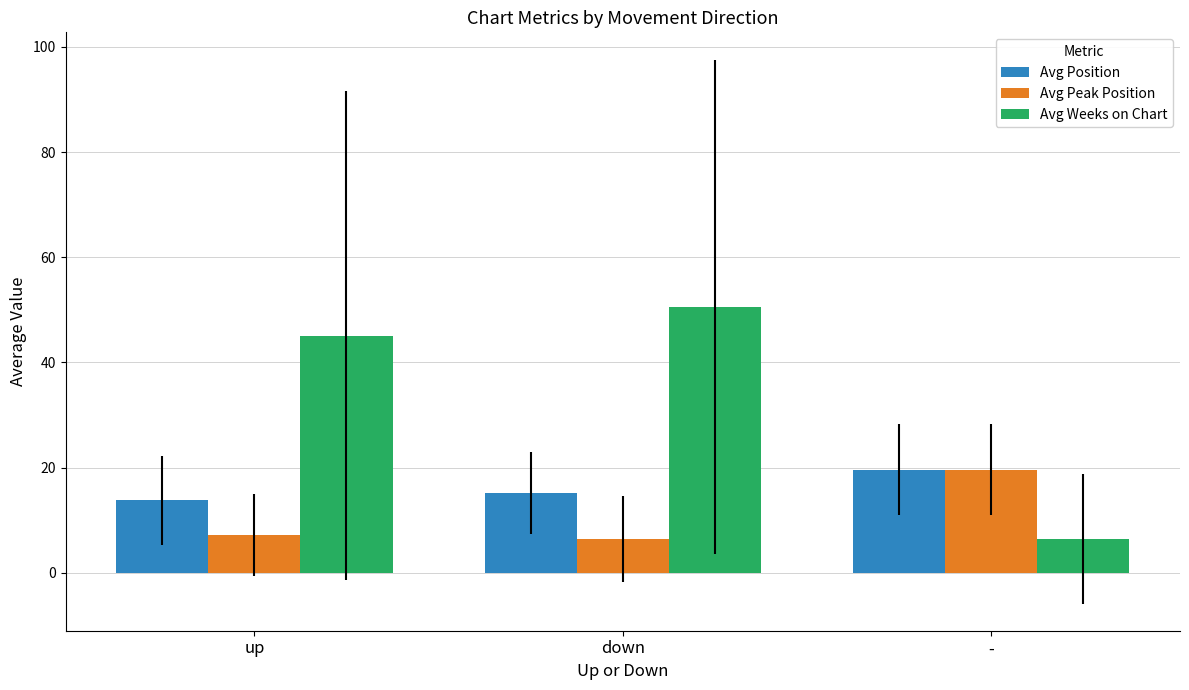

Which category has the highest value in the Avg Position series?

-